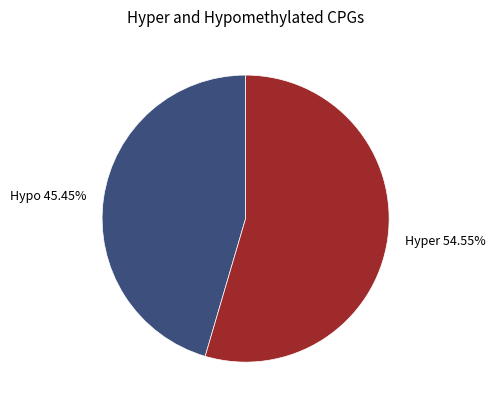

What is the smallest slice in the pie chart?

Hypo 45.45%